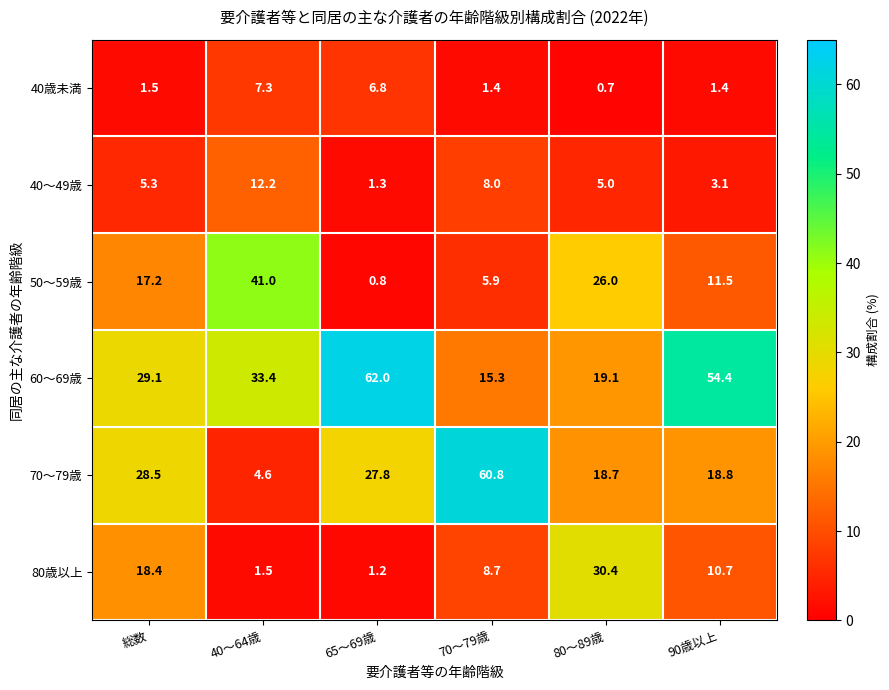

Which series has the largest range (max minus min)?

70～79歳